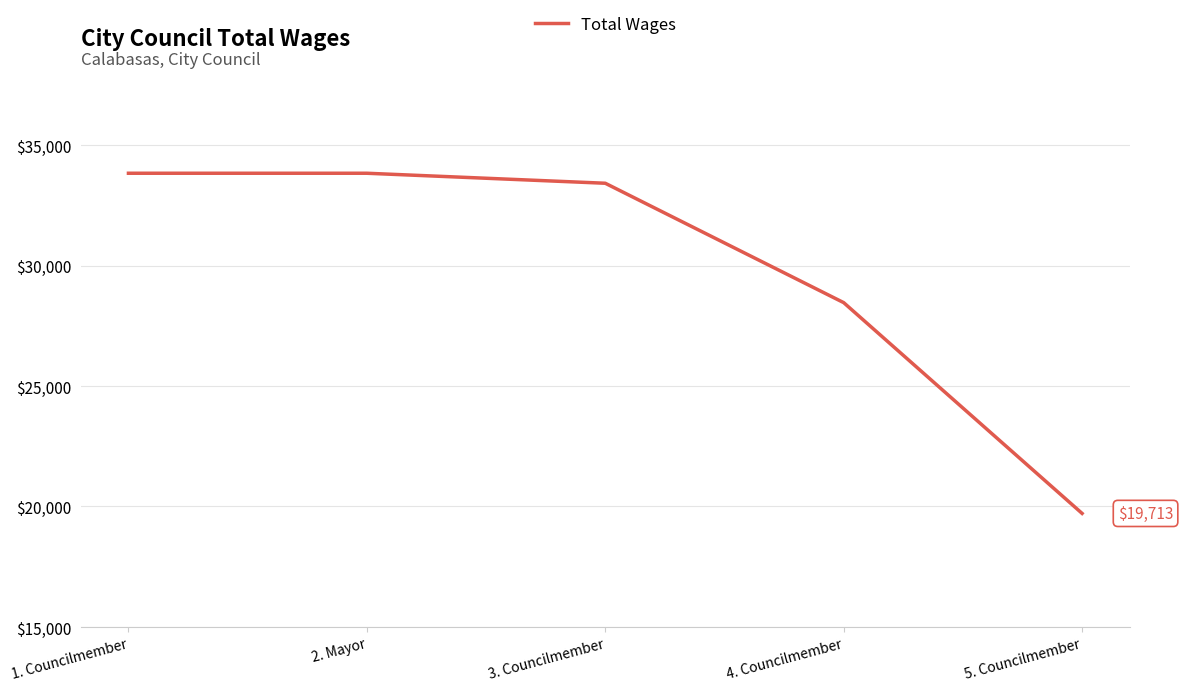

True or false: the data shows 47034 at 2. Mayor.

False